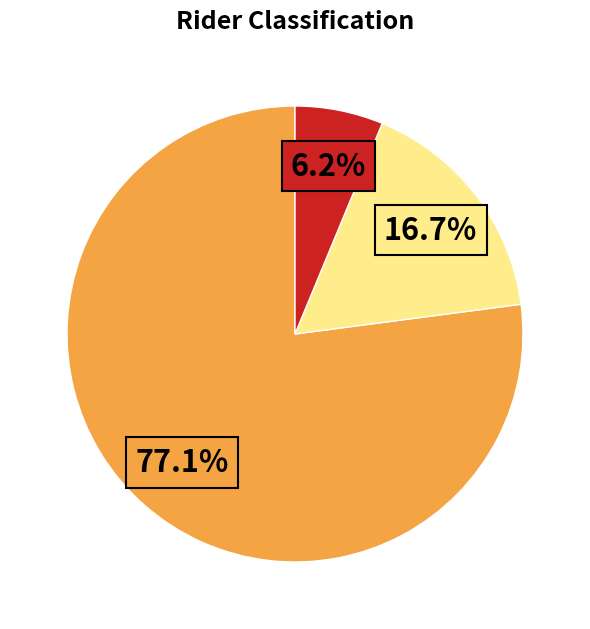

Is there any slice that represents more than half of the pie?

Yes